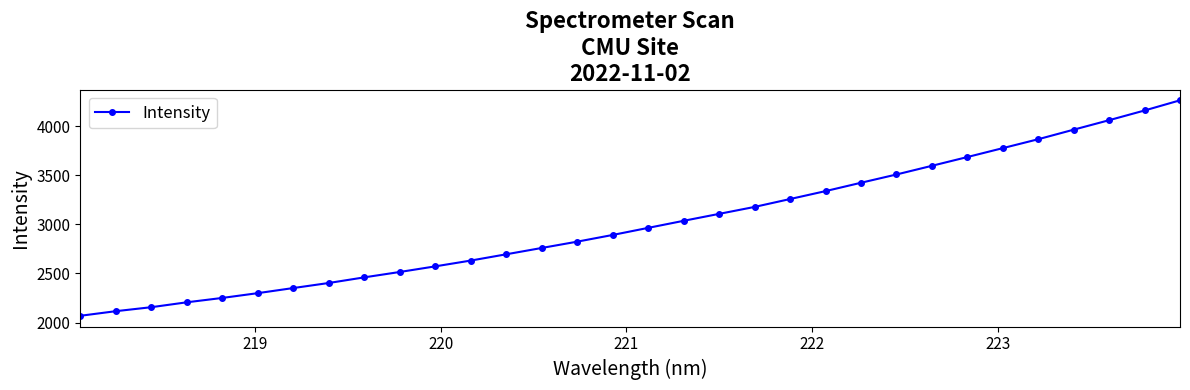

What is the minimum value shown in the chart?

2068.6